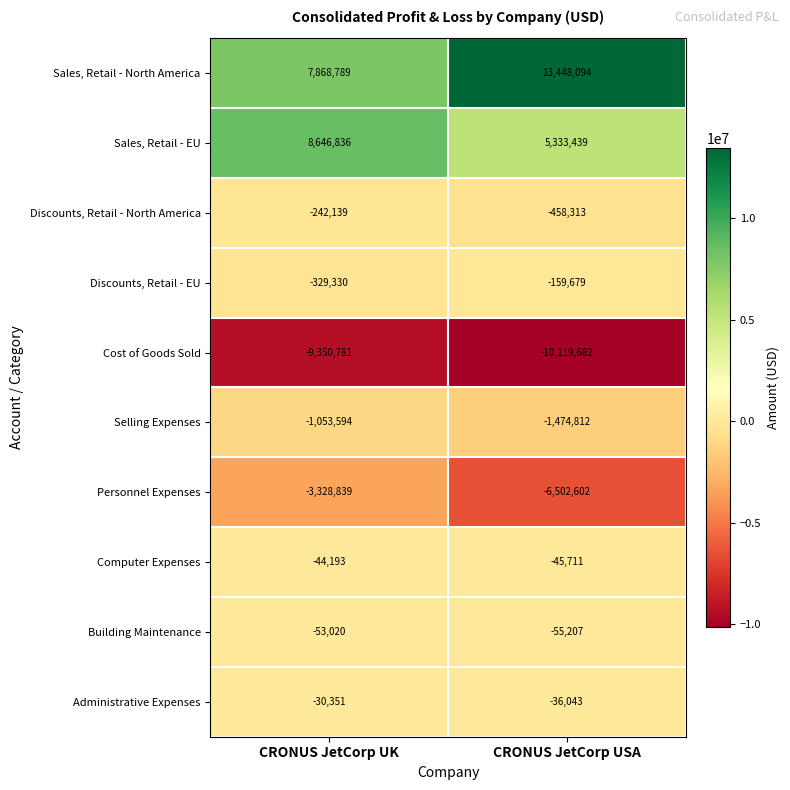

Reading left to right, transcribe all the data shown in this chart.

Sales, Retail - North America: CRONUS JetCorp UK=7868789	CRONUS JetCorp USA=13448094
Sales, Retail - EU: CRONUS JetCorp UK=8646836	CRONUS JetCorp USA=5333439
Discounts, Retail - North America: CRONUS JetCorp UK=-242139	CRONUS JetCorp USA=-458313
Discounts, Retail - EU: CRONUS JetCorp UK=-329330	CRONUS JetCorp USA=-159679
Cost of Goods Sold: CRONUS JetCorp UK=-9350781	CRONUS JetCorp USA=-10119682
Selling Expenses: CRONUS JetCorp UK=-1053594	CRONUS JetCorp USA=-1474812
Personnel Expenses: CRONUS JetCorp UK=-3328839	CRONUS JetCorp USA=-6502602
Computer Expenses: CRONUS JetCorp UK=-44193	CRONUS JetCorp USA=-45711
Building Maintenance: CRONUS JetCorp UK=-53020	CRONUS JetCorp USA=-55207
Administrative Expenses: CRONUS JetCorp UK=-30351	CRONUS JetCorp USA=-36043